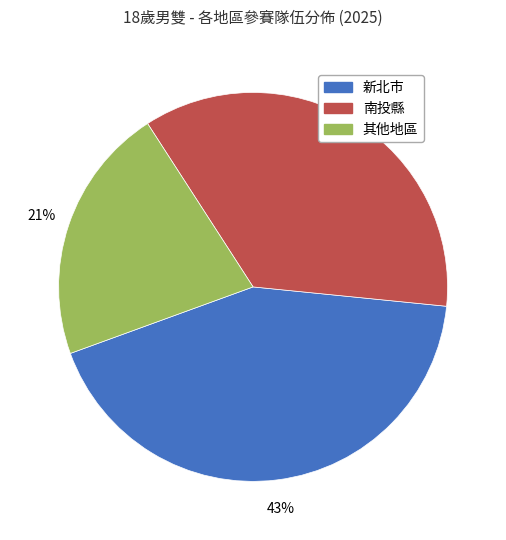

Is there a majority slice in this chart?

No